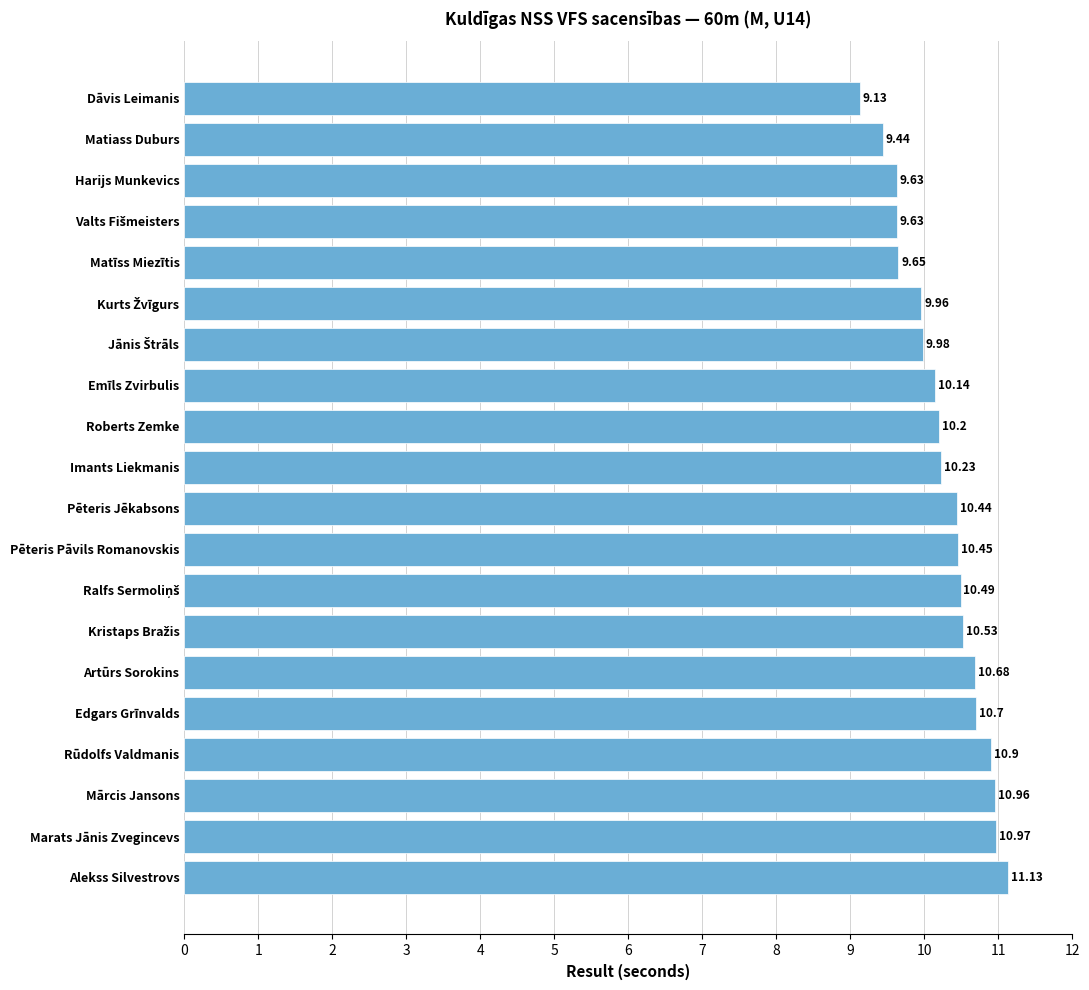

Between Marats Jānis Zvegincevs and Mārcis Jansons, which is larger?

Marats Jānis Zvegincevs